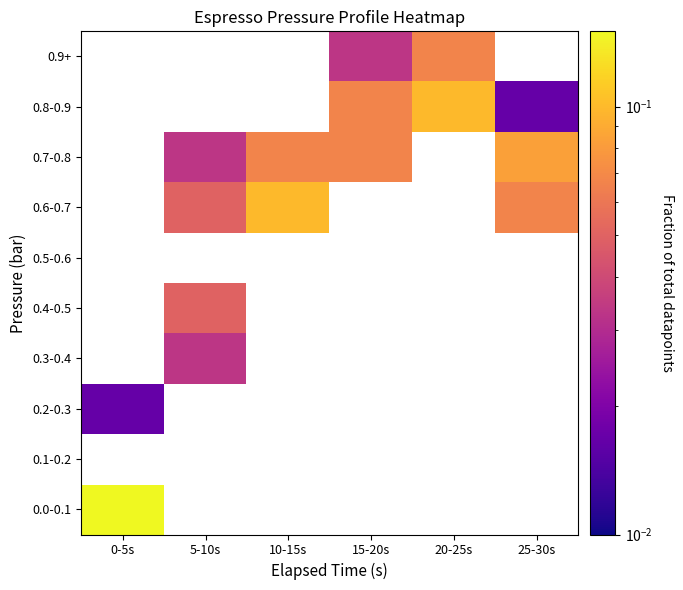

How many distinct data groups are displayed?

10